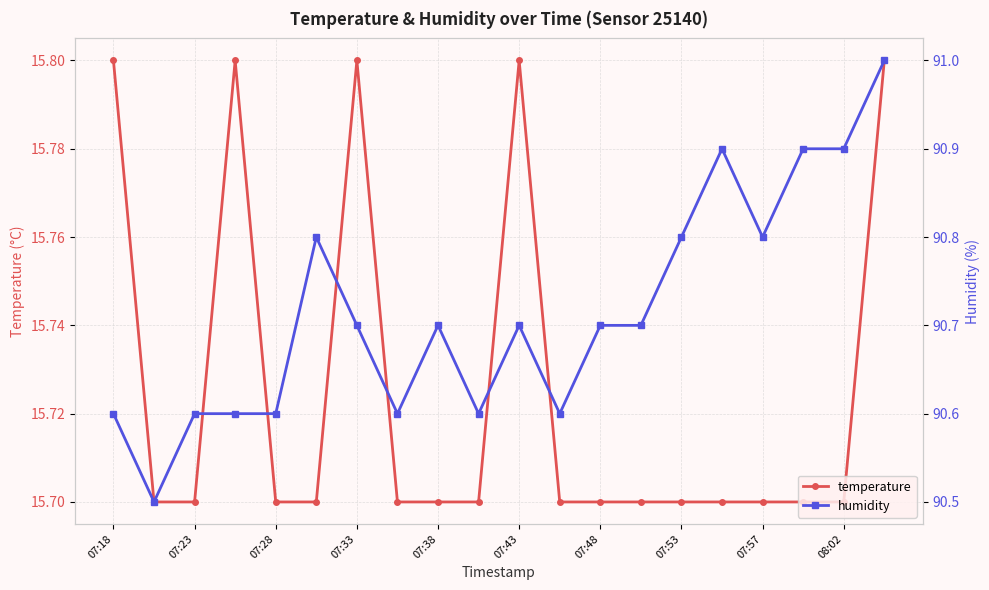

How many categories are shown in the chart?

20